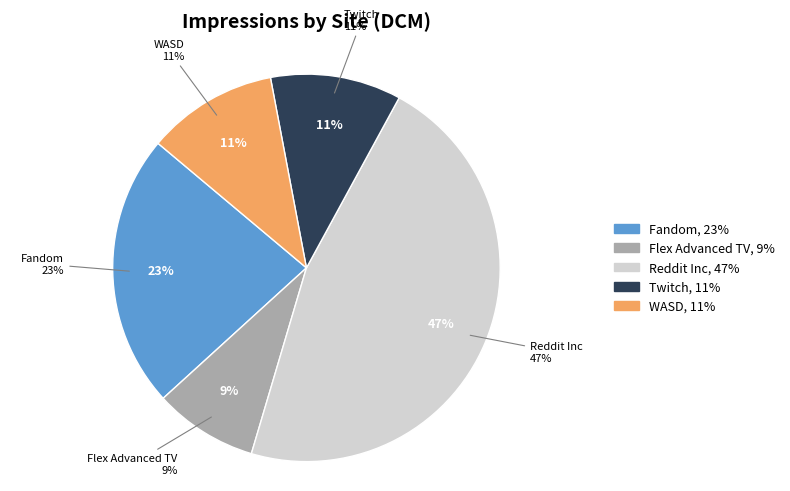

Does any single category account for the majority?

No